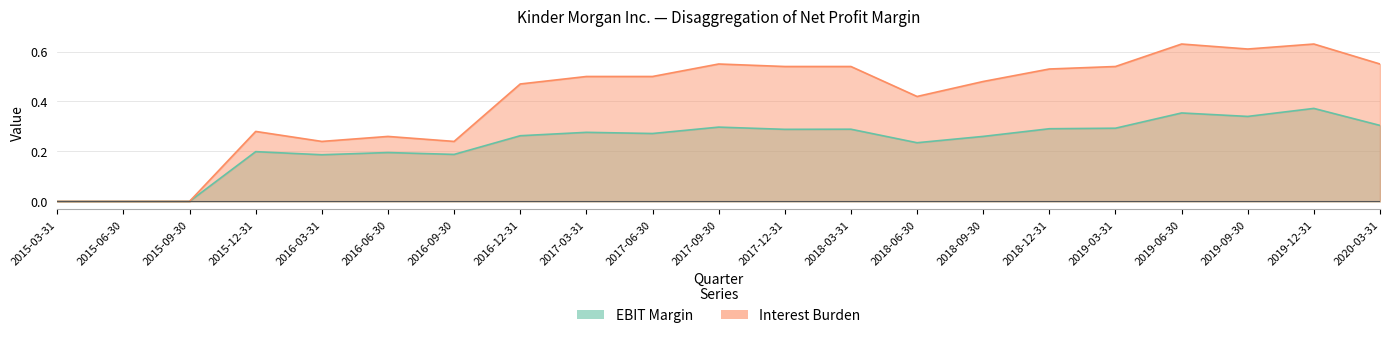

What is the average value of the Interest Burden series?

0.4